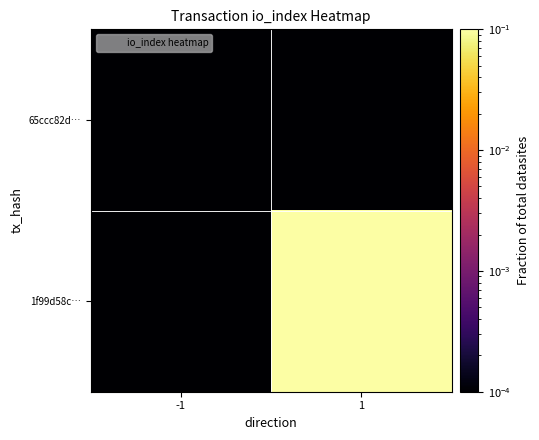

What is the total value across all series at 1?

0.1